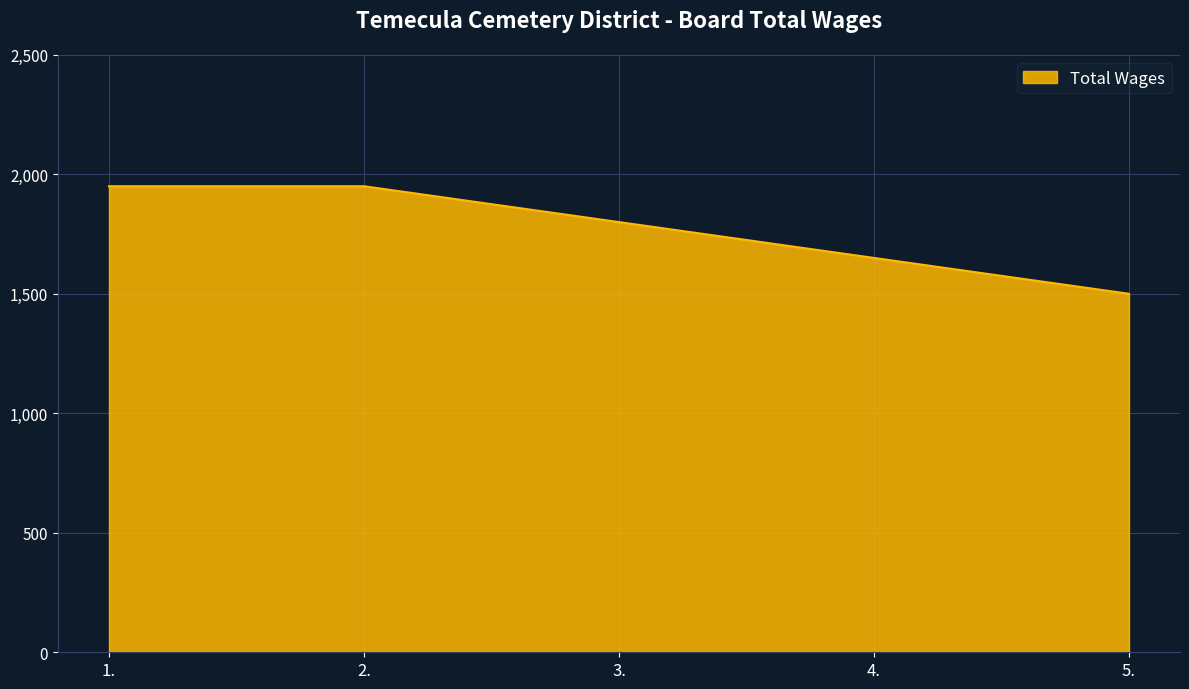

The value at 3. is 679. True or false?

False